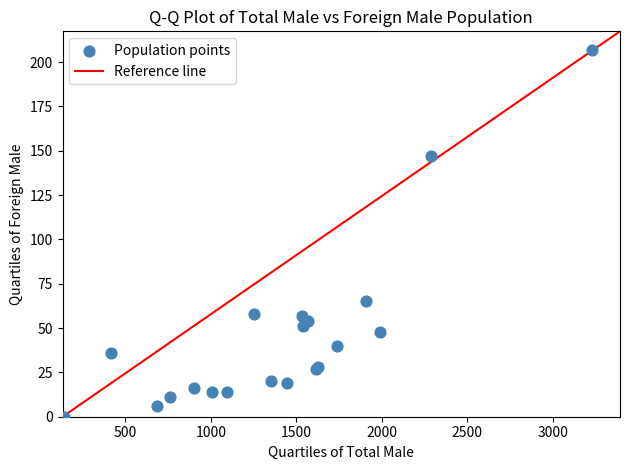

What Y value in the scatter plot is closest to 103?

65